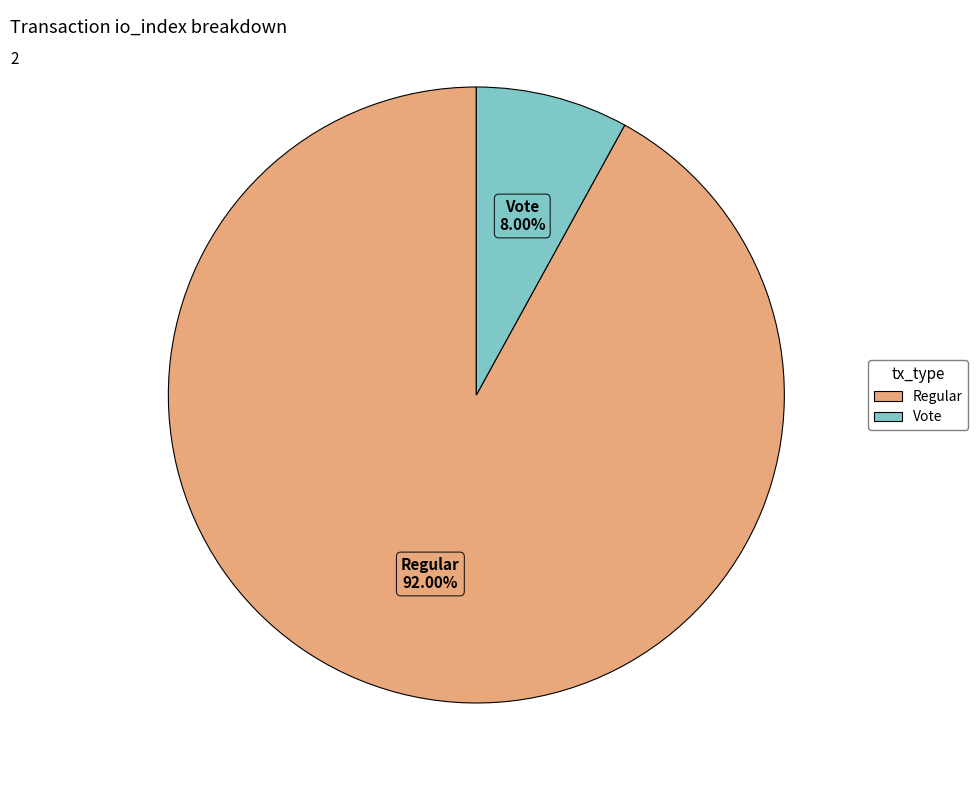

To the nearest percent, what portion does Regular represent?

92%